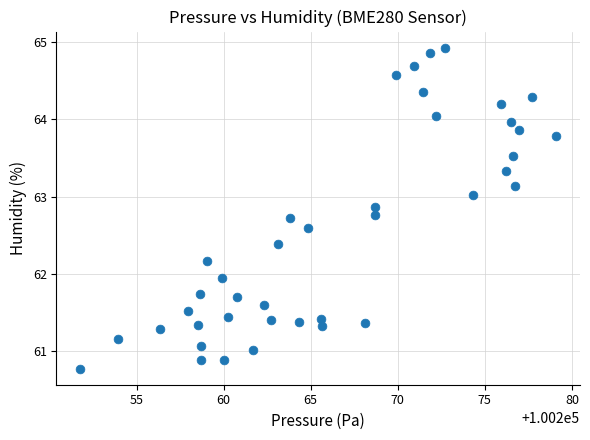

What Y value in the scatter plot is closest to 62?

61.9